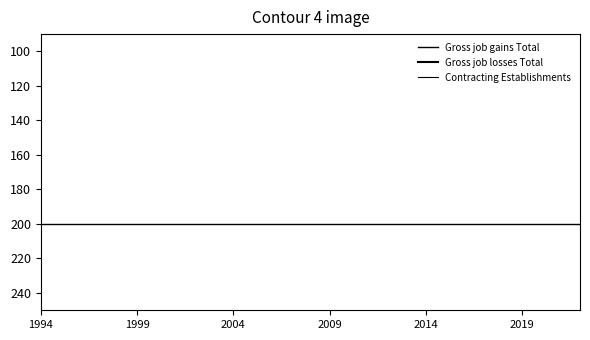

Between 22 and 7, which is larger?

22